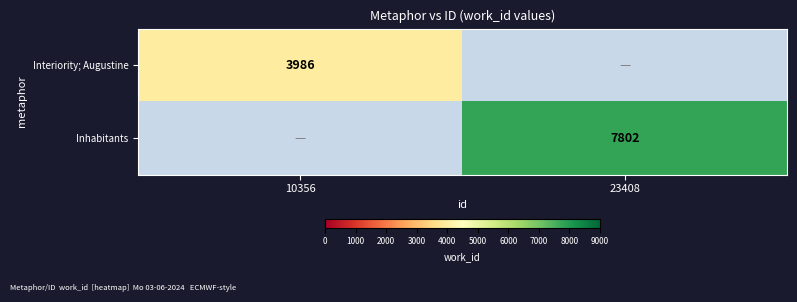

The value of Interiority; Augustine at 10356 is 7134. True or false?

False